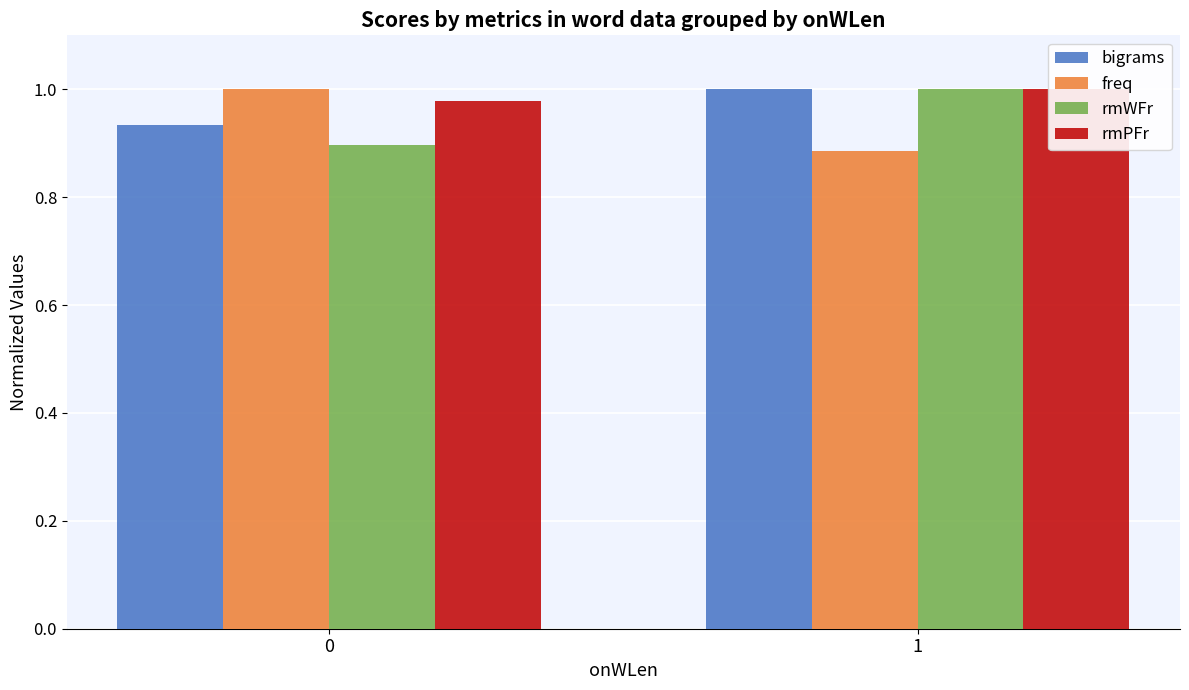

What is the value of the freq bar at the 2nd from the left?

0.9